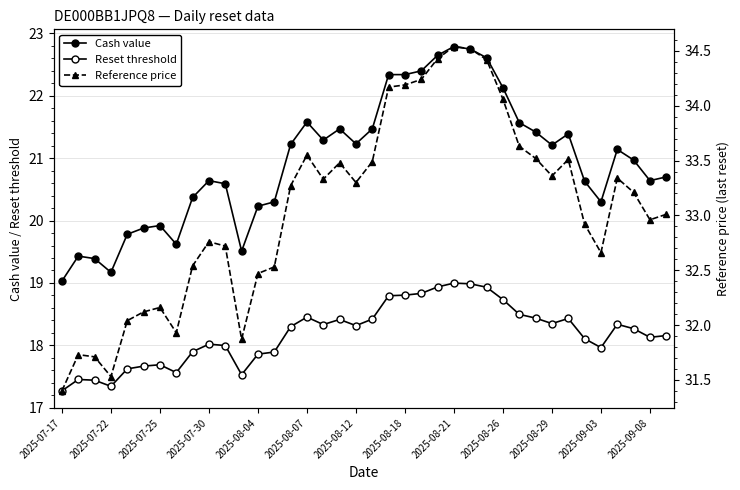

Which series changed the most between 32 and 33?

Cash value